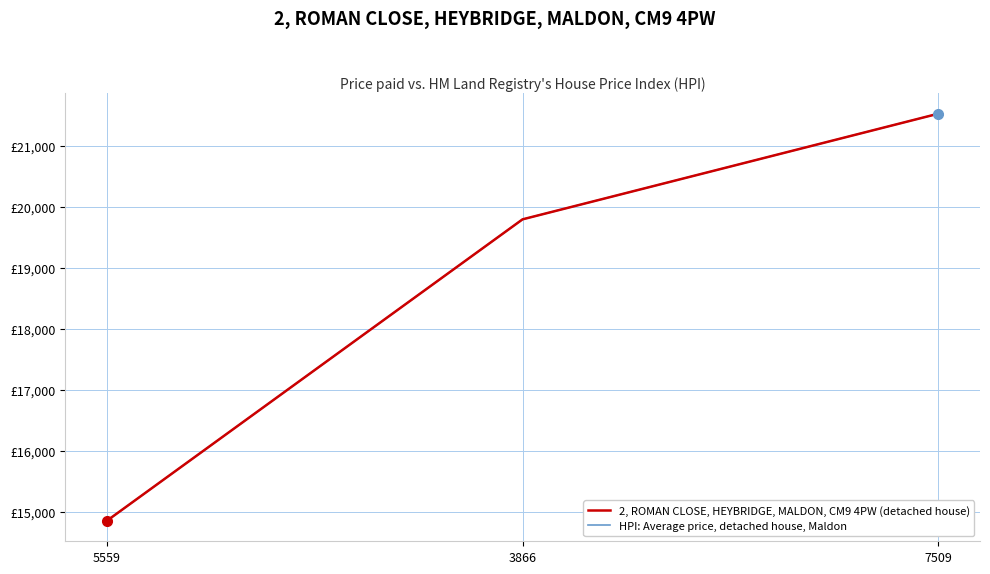

What is the label of the 3rd point from the left?

7509